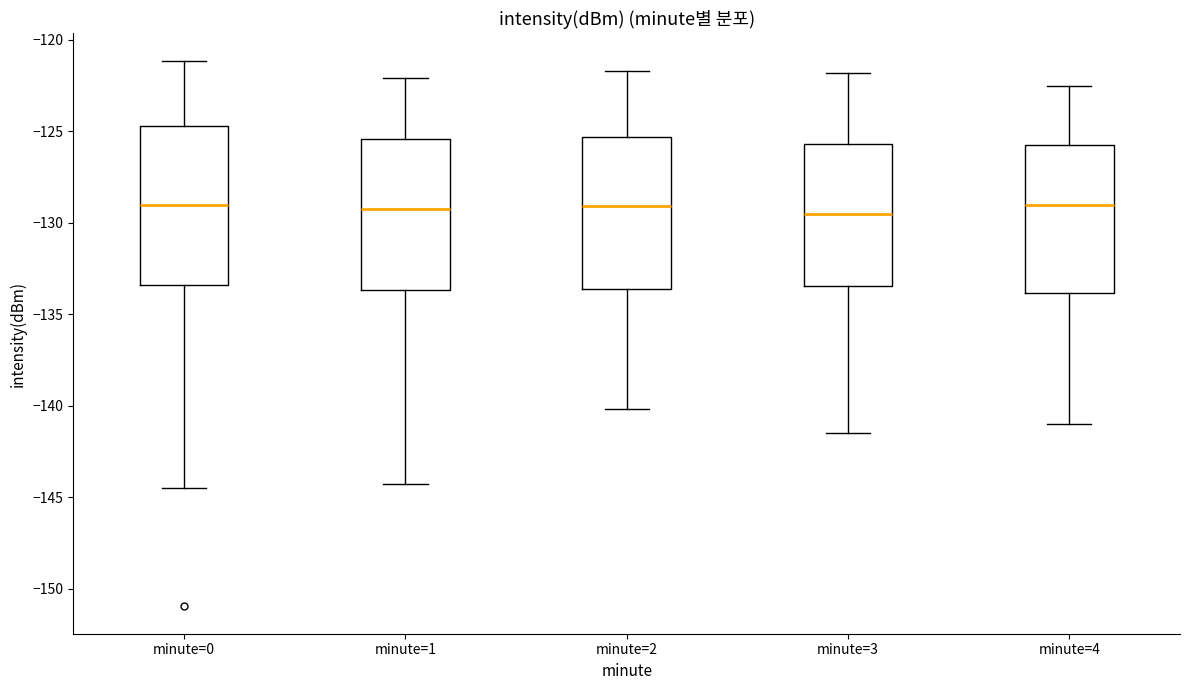

Where is the upper edge of the box for minute=3 on the y-axis? The values are not printed on the chart, so give them approximately, as read against the axis.

-125.5